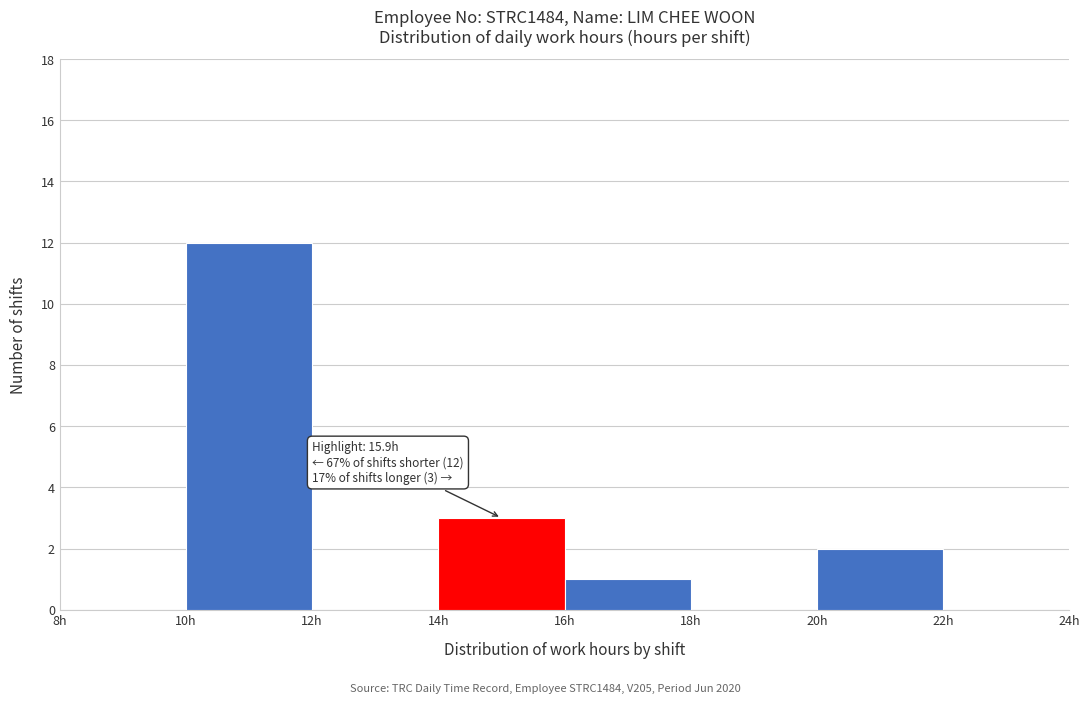

Over which range of the x-axis is the bar tallest?

10 to 12